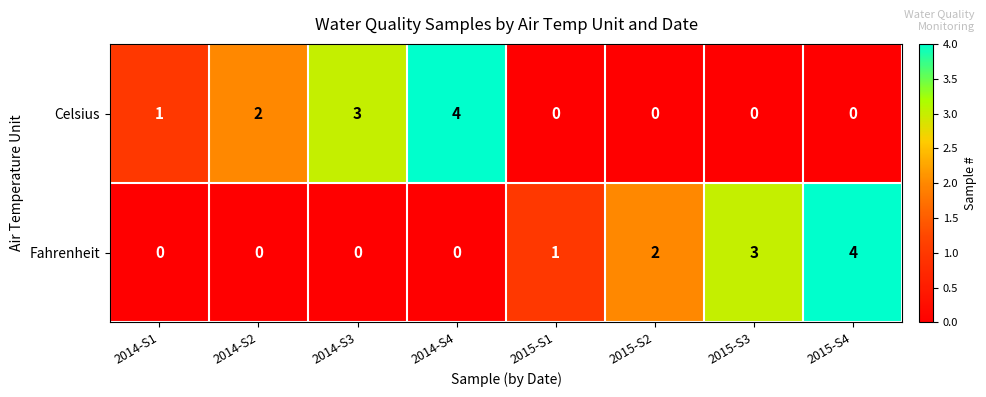

Between 2014-S4 and 2015-S3, which series saw the biggest shift?

Celsius